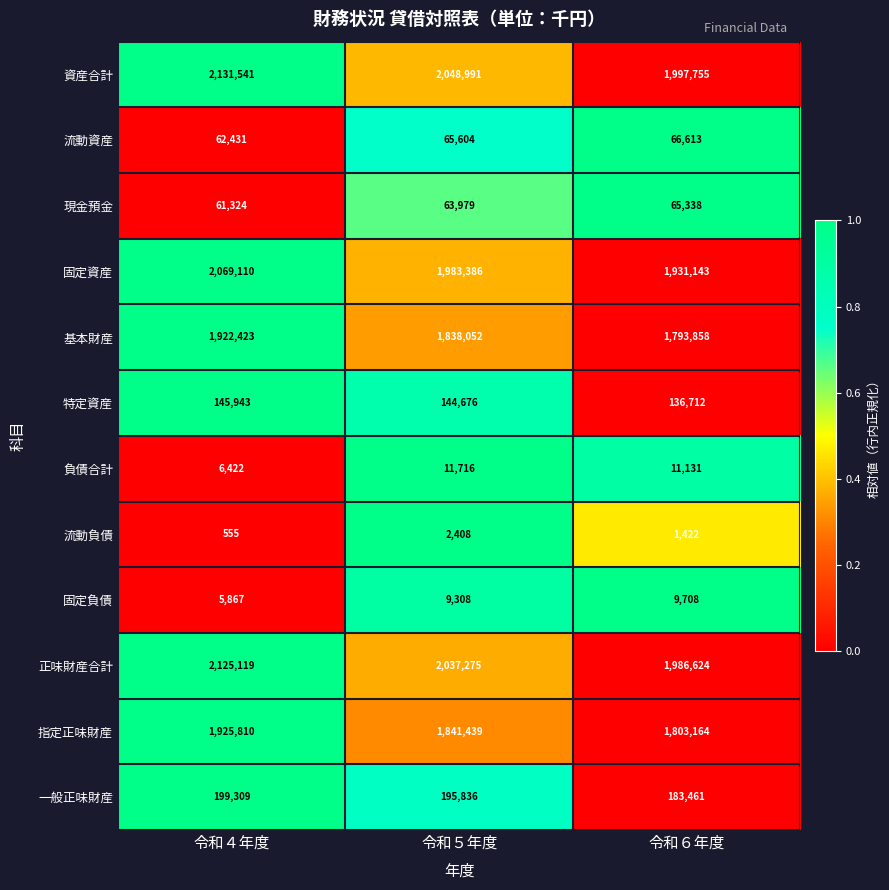

Rank the series at 令和５年度 from lowest to highest value.

流動負債, 固定負債, 負債合計, 現金預金, 流動資産, 特定資産, 一般正味財産, 基本財産, 指定正味財産, 固定資産, 正味財産合計, 資産合計